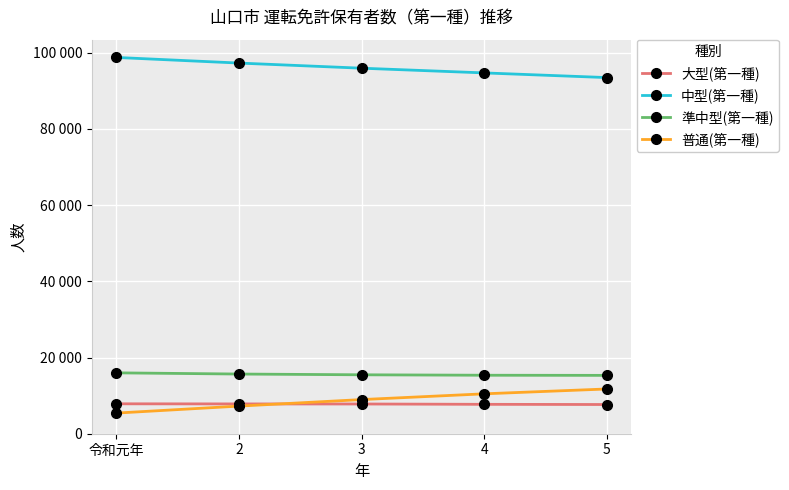

The value of 大型(第一種) at 4 is 7715. True or false?

True